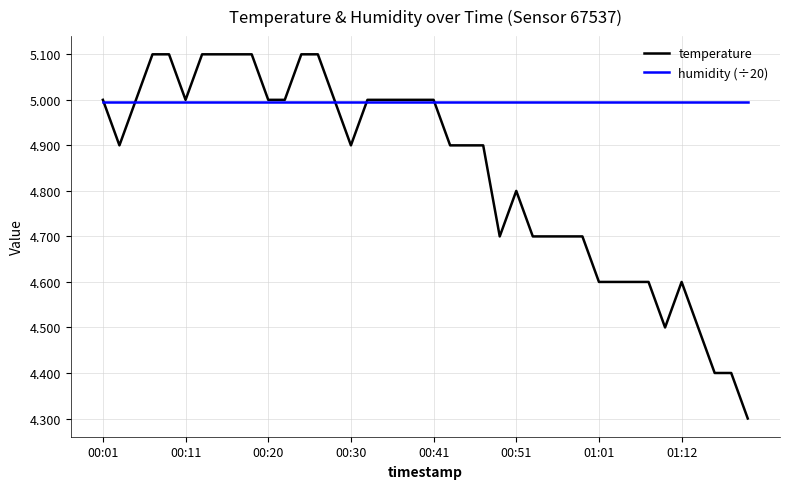

What are all the series names shown in the legend?

temperature, humidity (÷20)